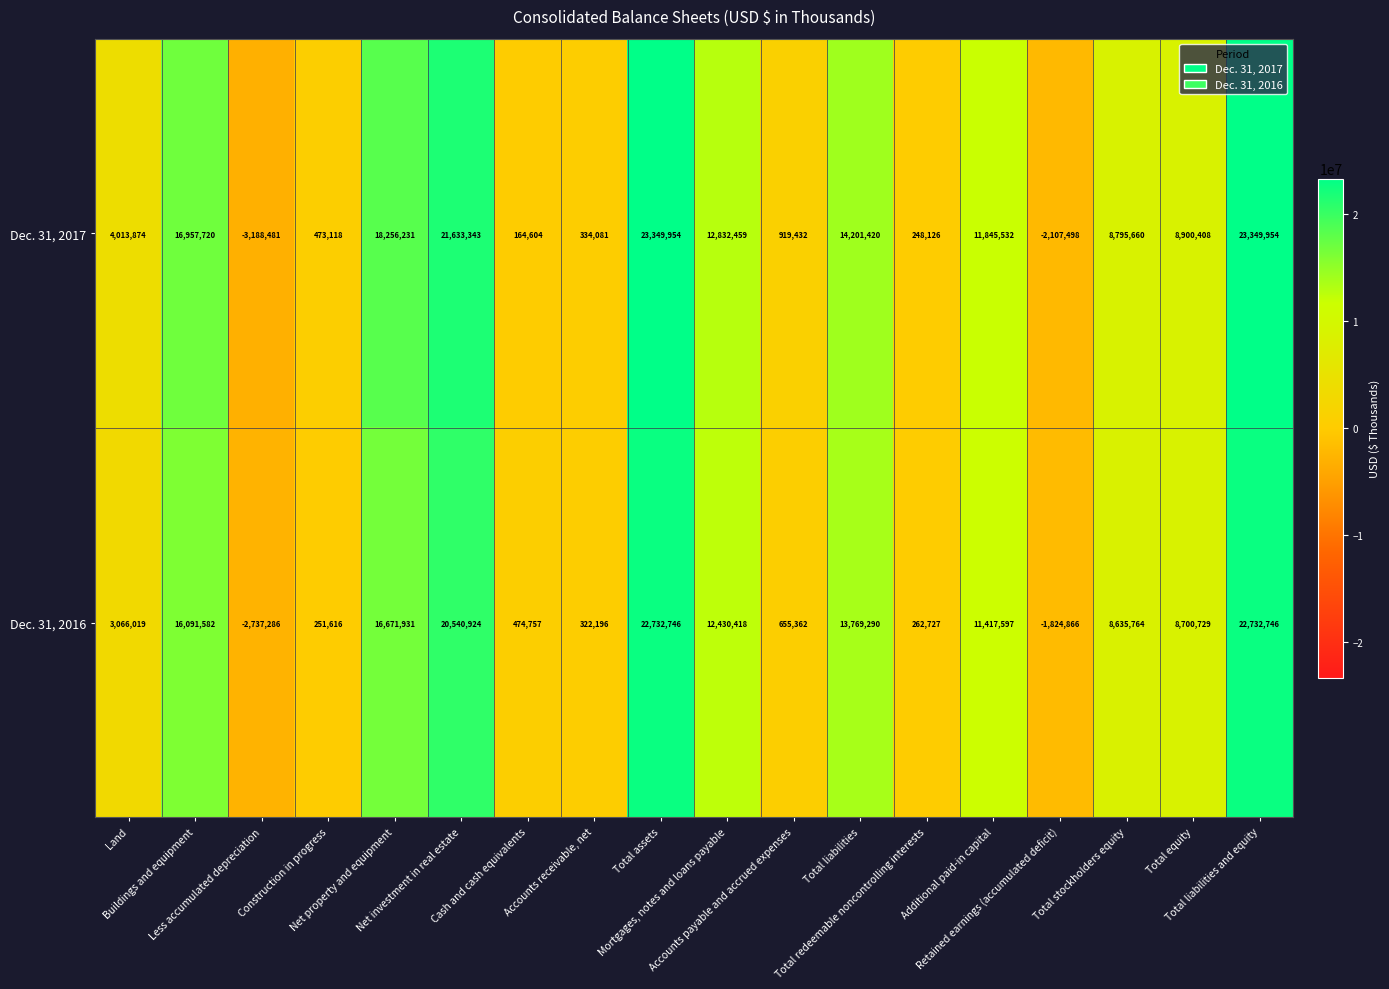

What is the sum of all Dec. 31, 2016 values?

154194252